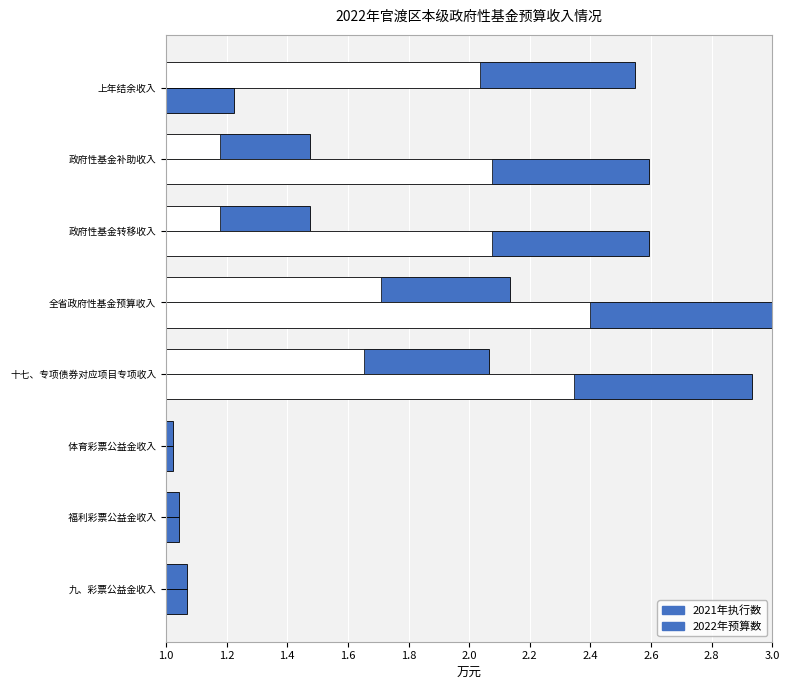

How many groups of bars are there?

8